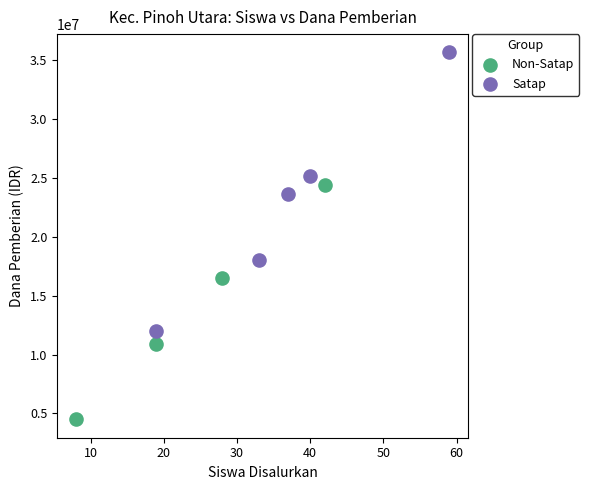

Which series reaches the minimum Y coordinate?

Non-Satap